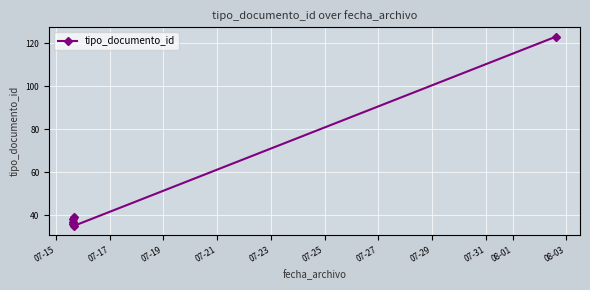

True or false: there are more than 0 points higher than both neighbors.

True